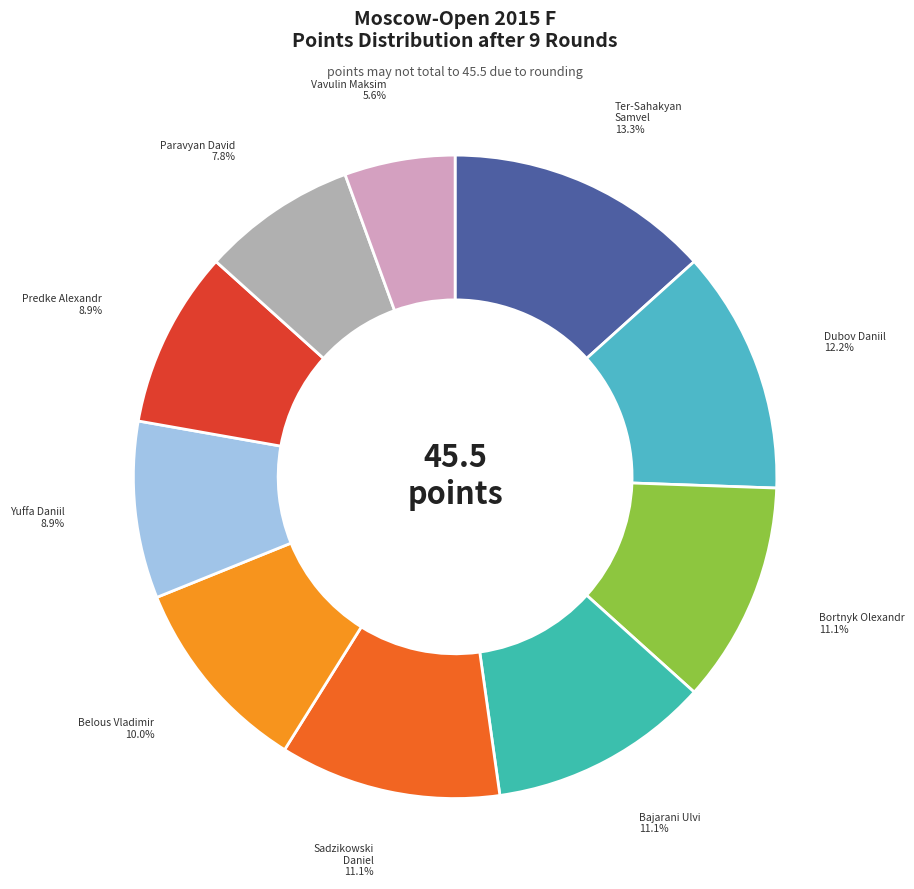

How many segments does this pie chart have?

10